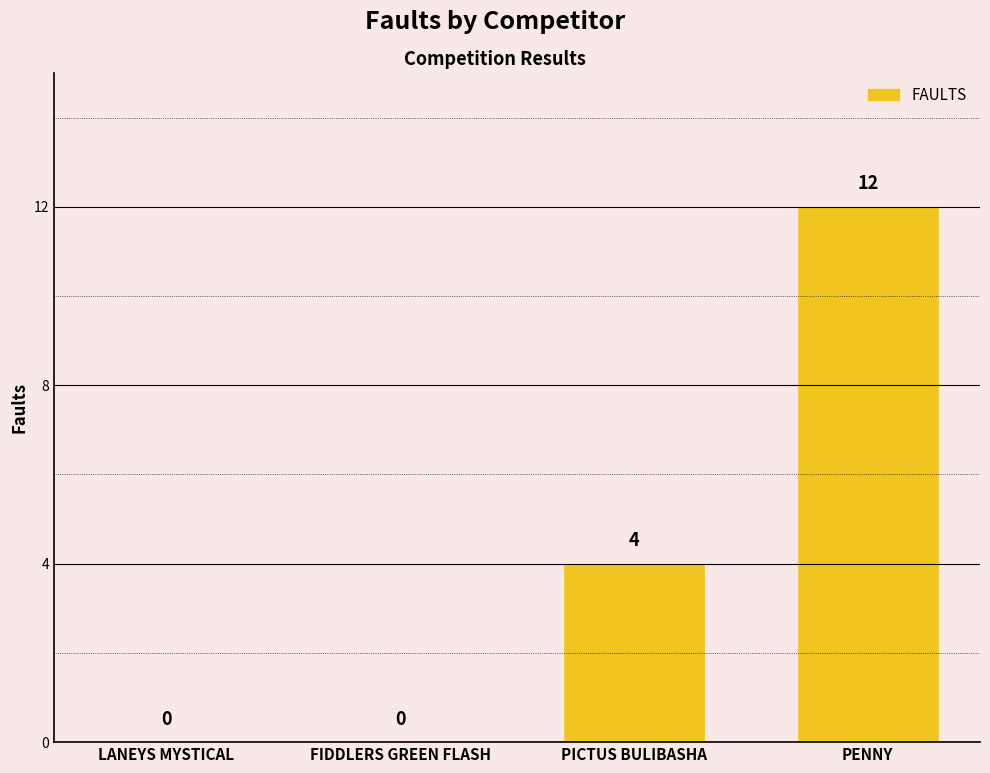

Reading left to right, transcribe all the data shown in this chart.

0	0	4	12